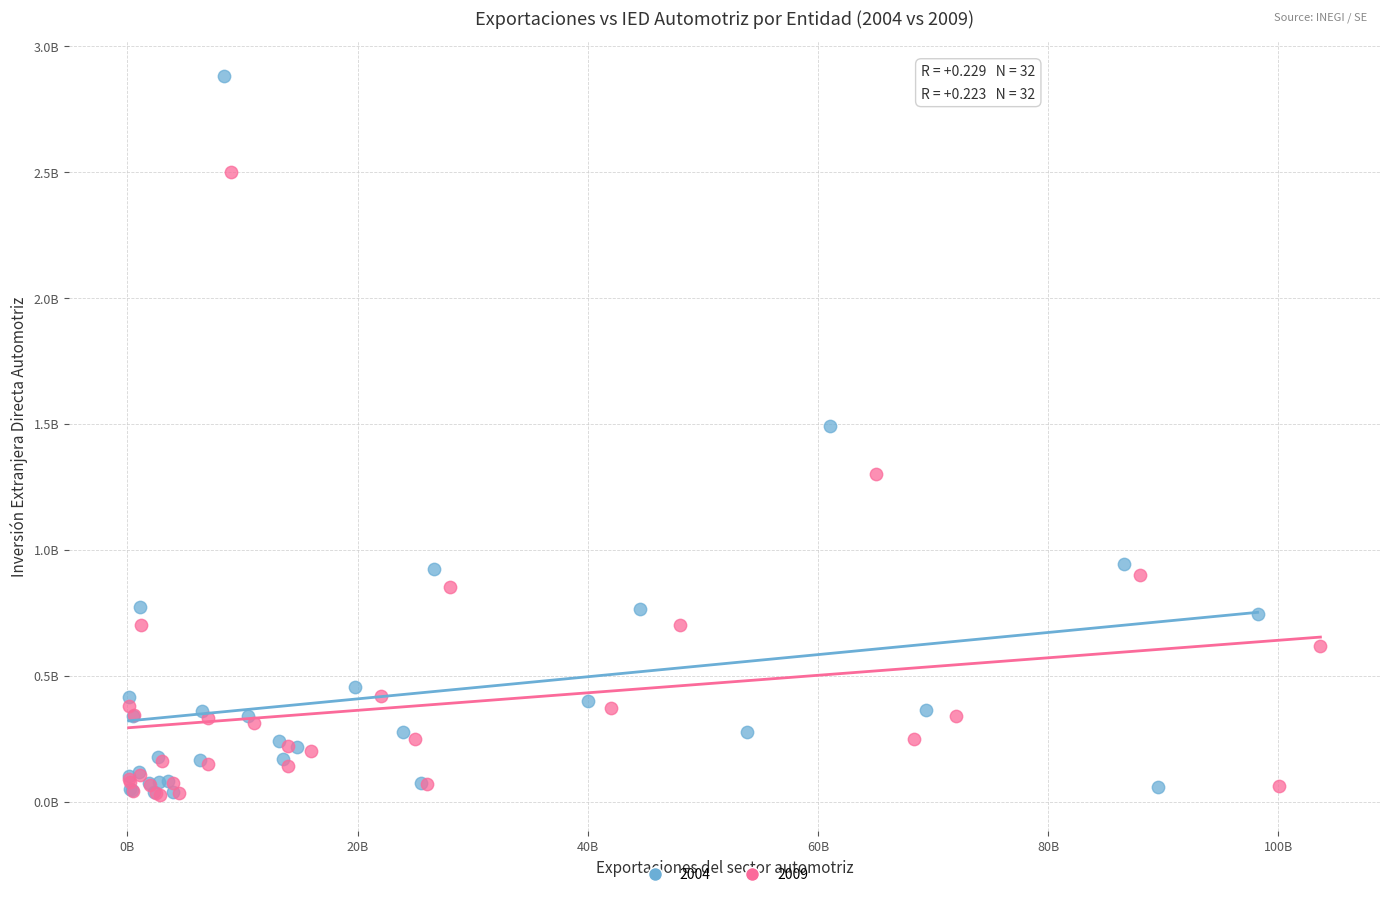

What are all the series names shown in the legend?

2004, 2009